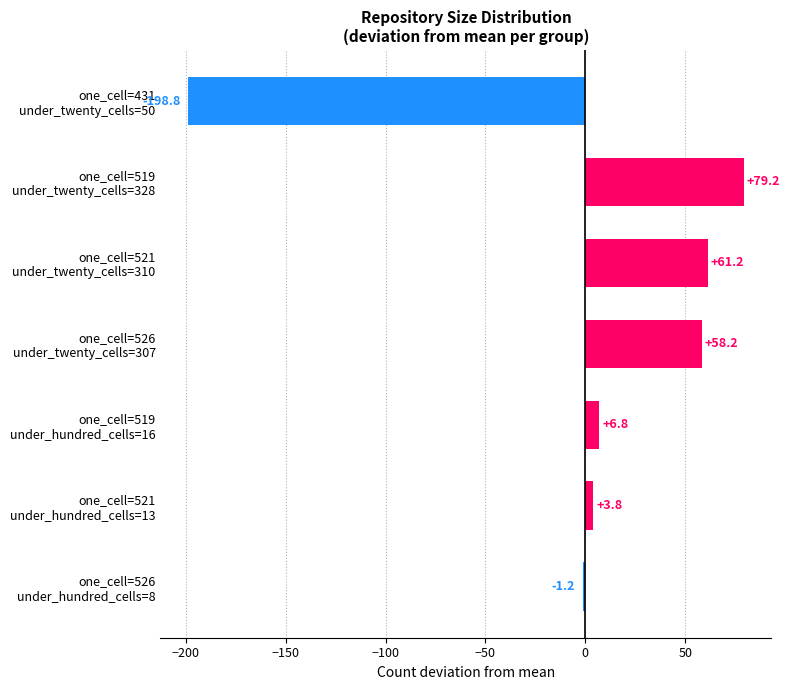

Rank the categories by value from lowest to highest.

one_cell=431
under_twenty_cells=50, one_cell=526
under_hundred_cells=8, one_cell=521
under_hundred_cells=13, one_cell=519
under_hundred_cells=16, one_cell=526
under_twenty_cells=307, one_cell=521
under_twenty_cells=310, one_cell=519
under_twenty_cells=328